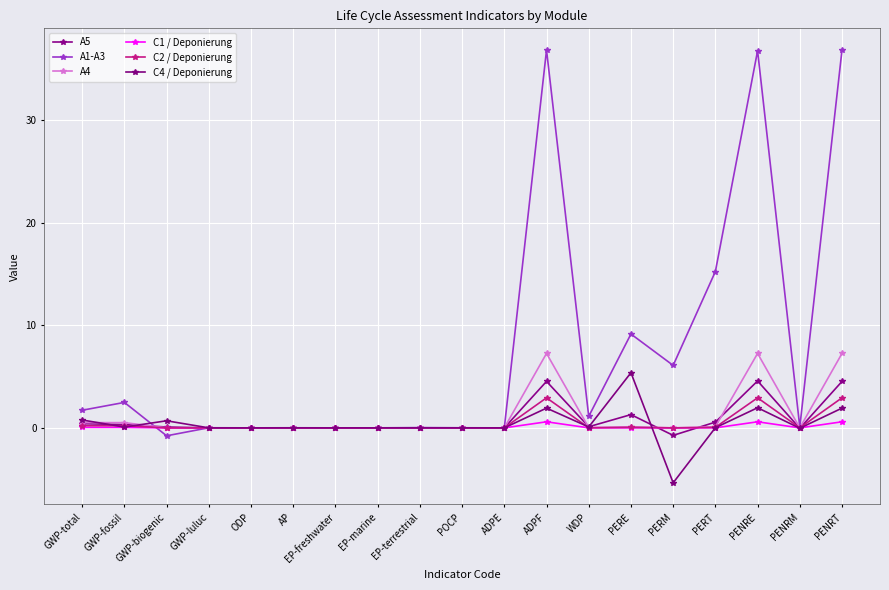

How many distinct data groups are displayed?

6